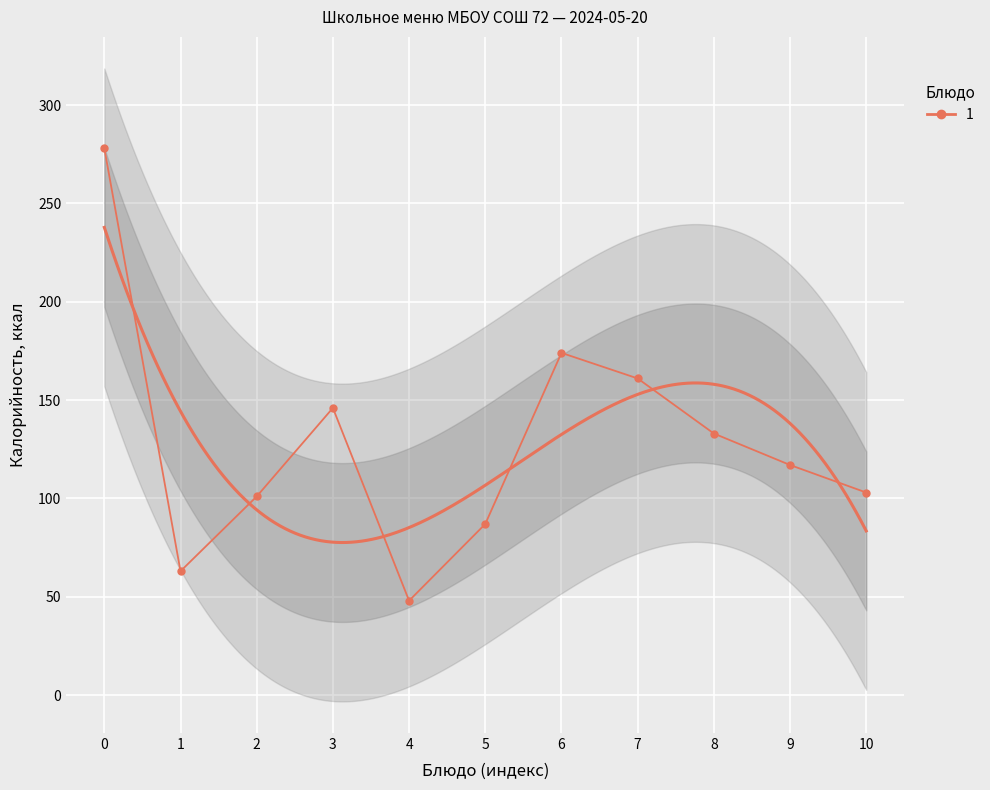

The value at 3 is 262. True or false?

False